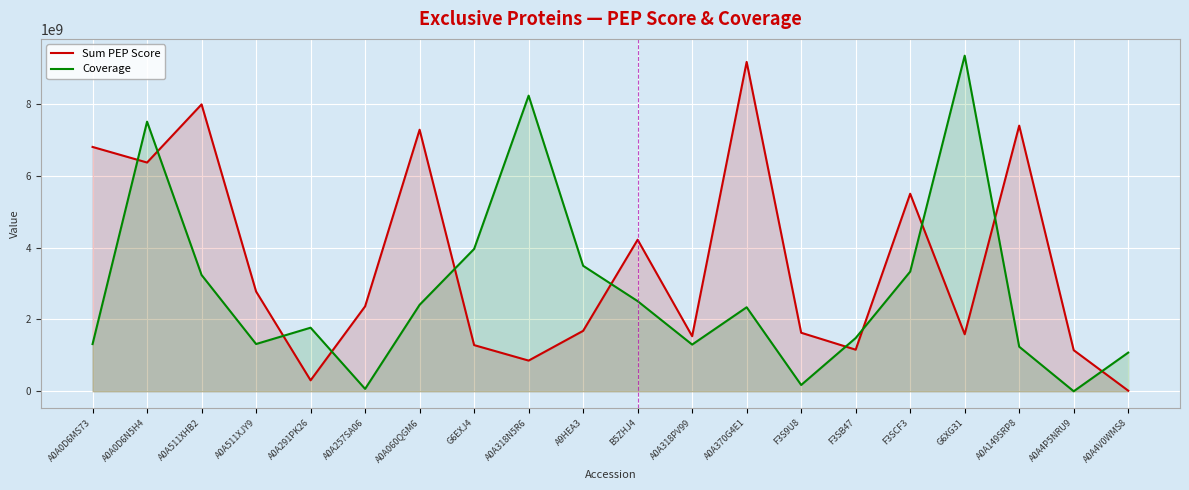

What is the maximum value for Sum PEP Score?

9174939956